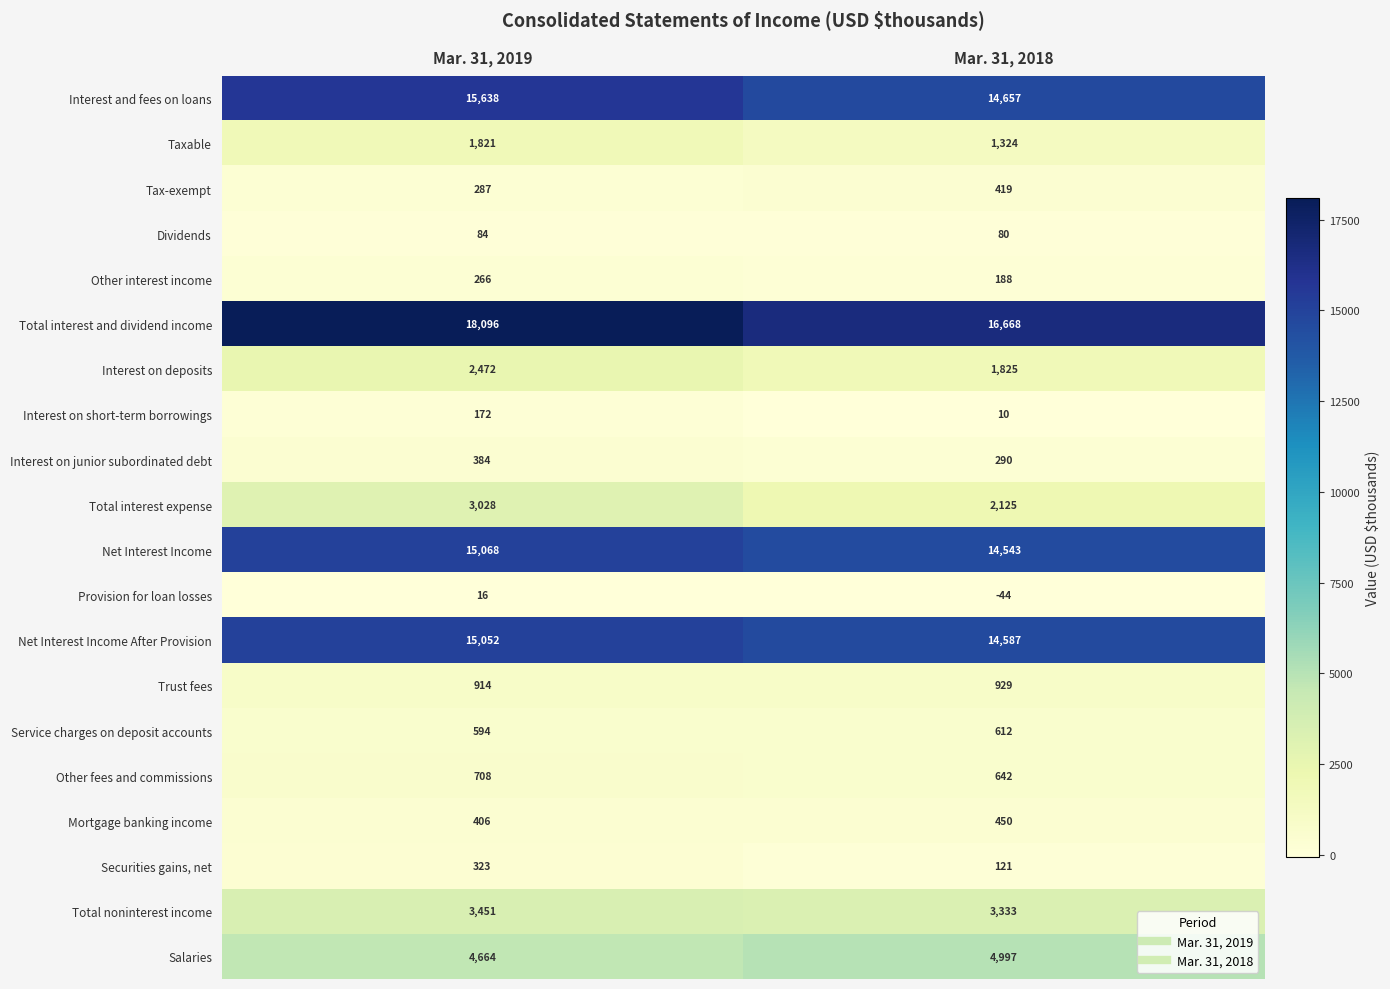

What is the smallest value displayed?

-44